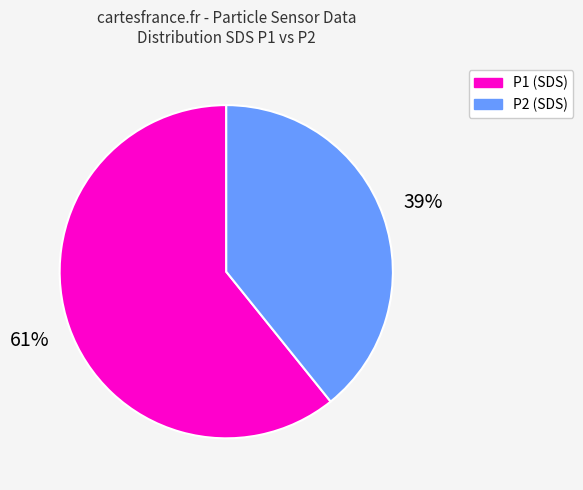

Does any single category account for the majority?

Yes